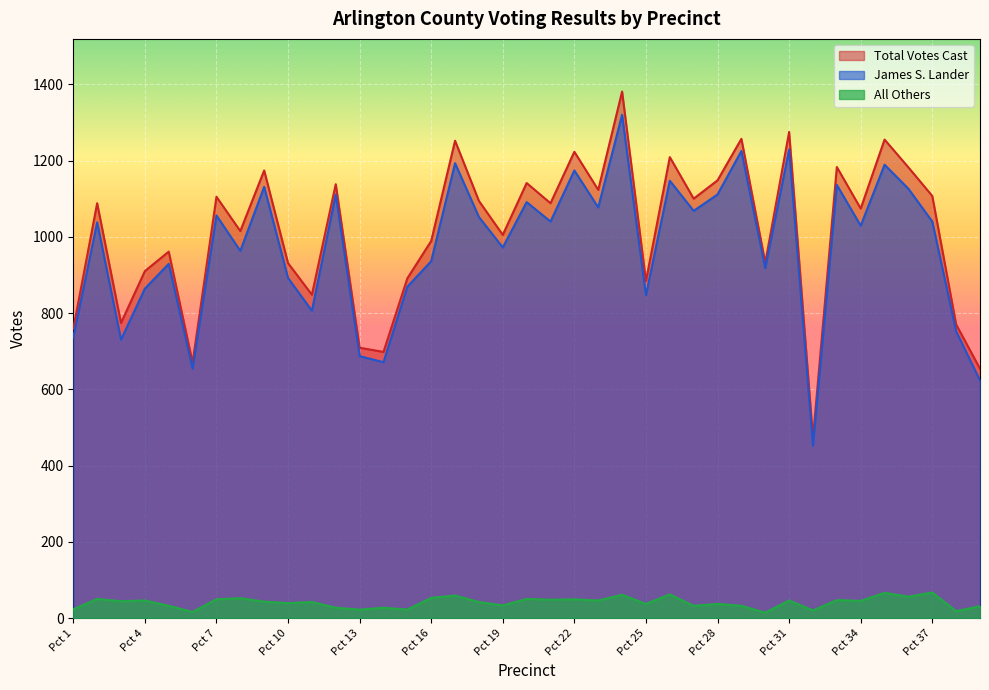

How many interior local peaks does the Total Votes Cast series have?

14